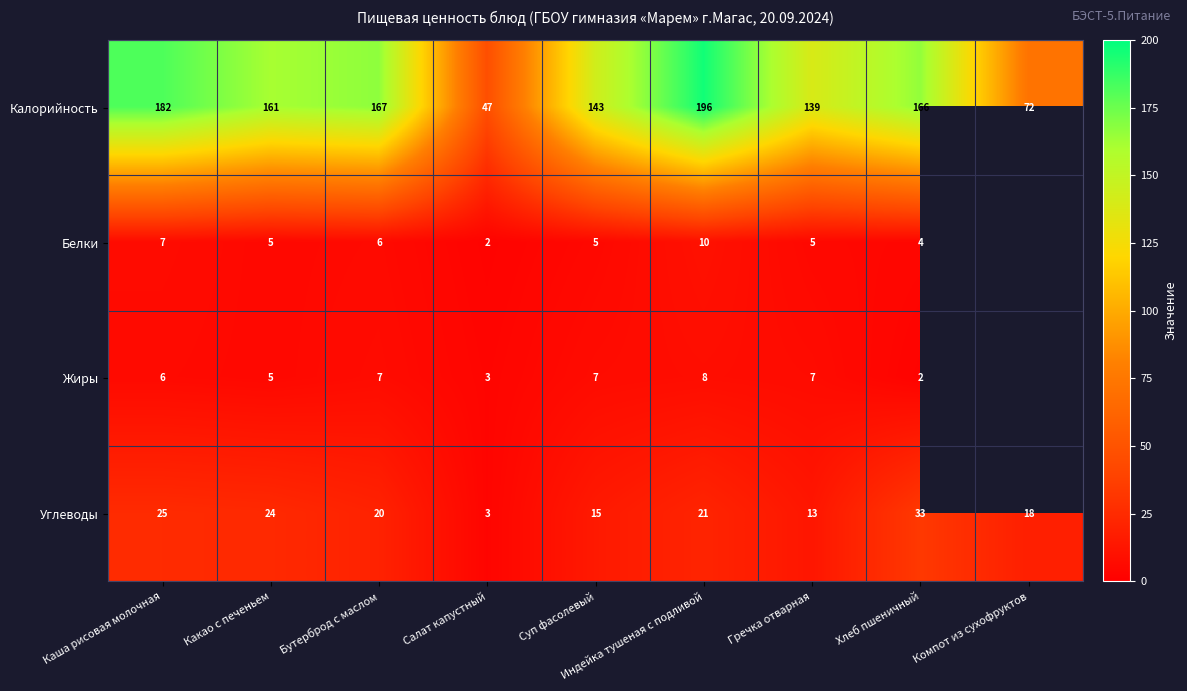

What is the spread (max minus min) of values at Компот из сухофруктов?

54.0